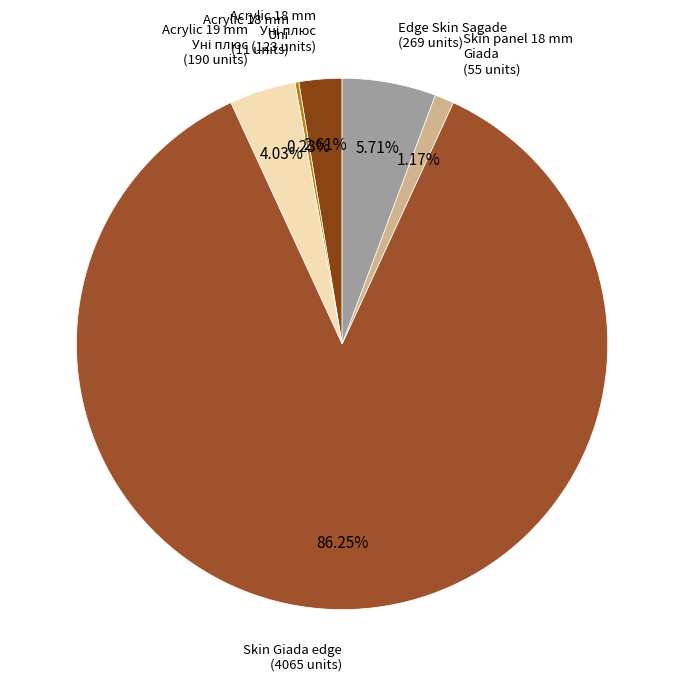

How many slices are in this pie chart?

6